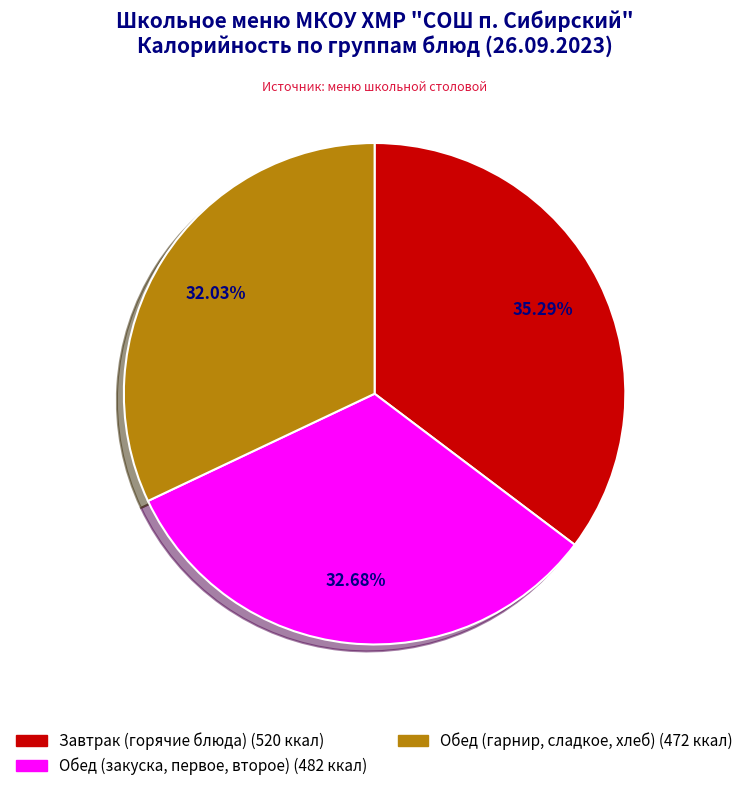

Count the number of slices in the pie.

3